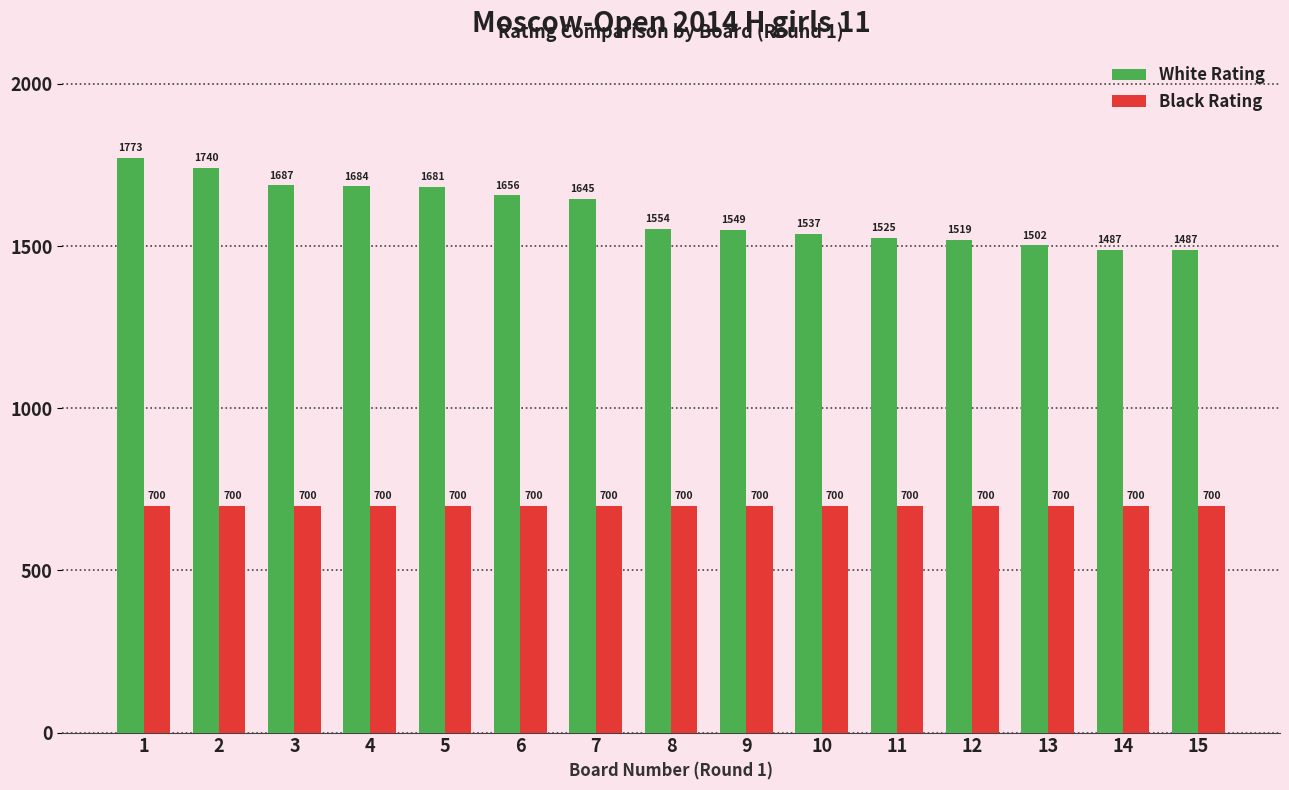

What is the smallest value displayed?

700